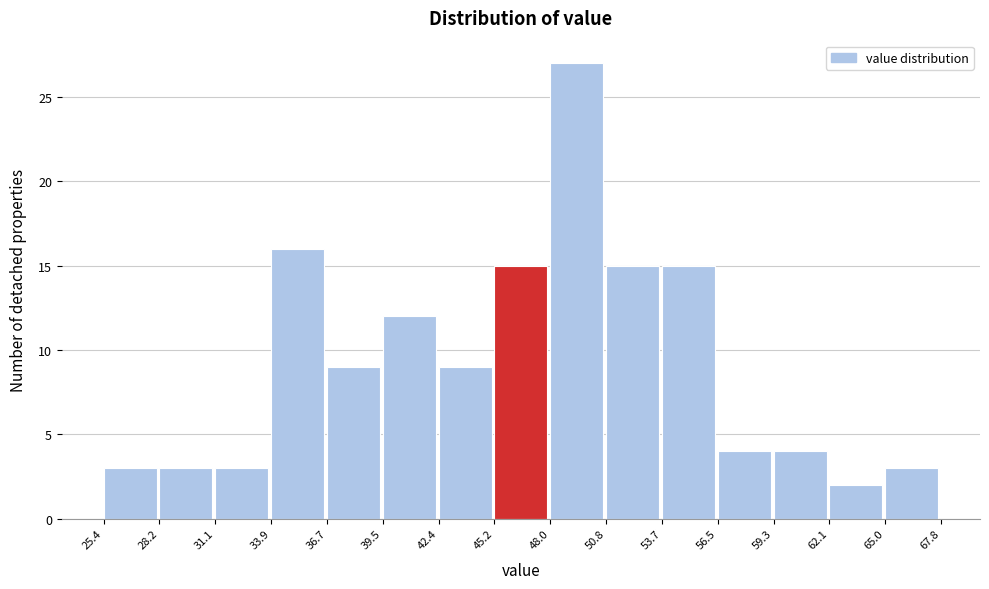

Which range on the x-axis has the tallest bar?

48.0 to 50.8